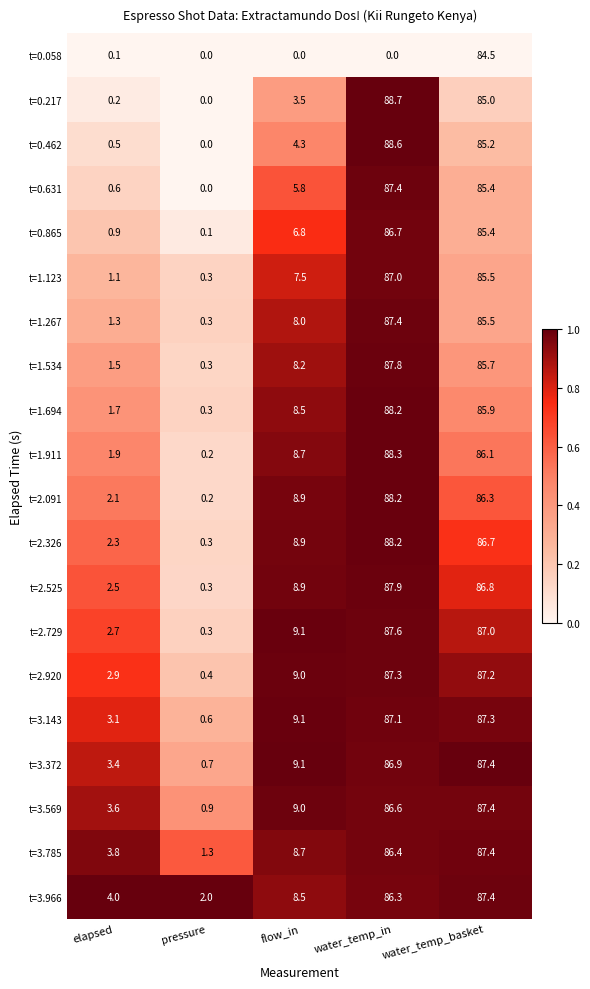

At which category is the sum across all series the highest?

water_temp_basket